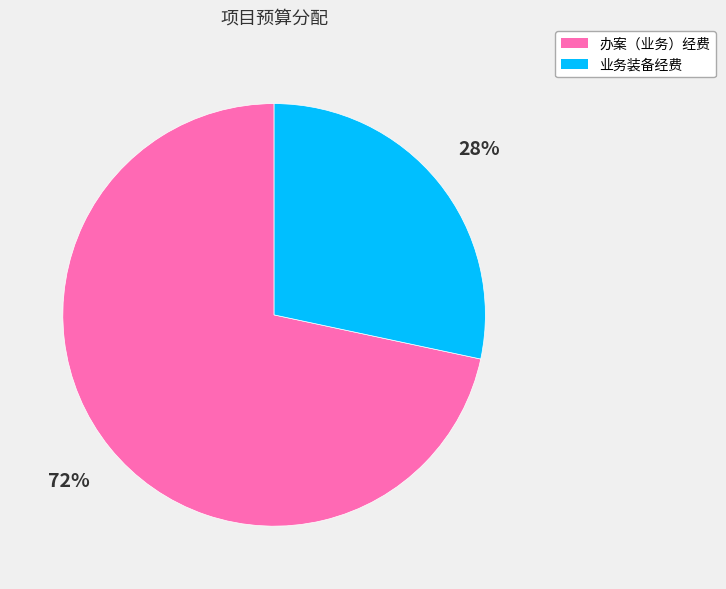

To the nearest percent, what is the combined percentage of 业务装备经费 and 办案（业务）经费?

100%